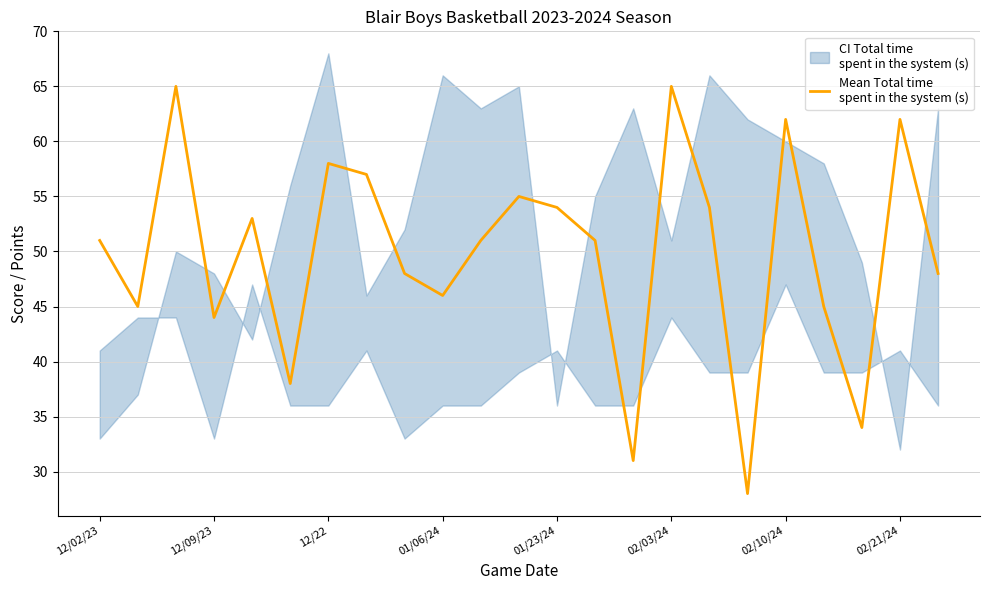

What is the greatest value displayed?

65